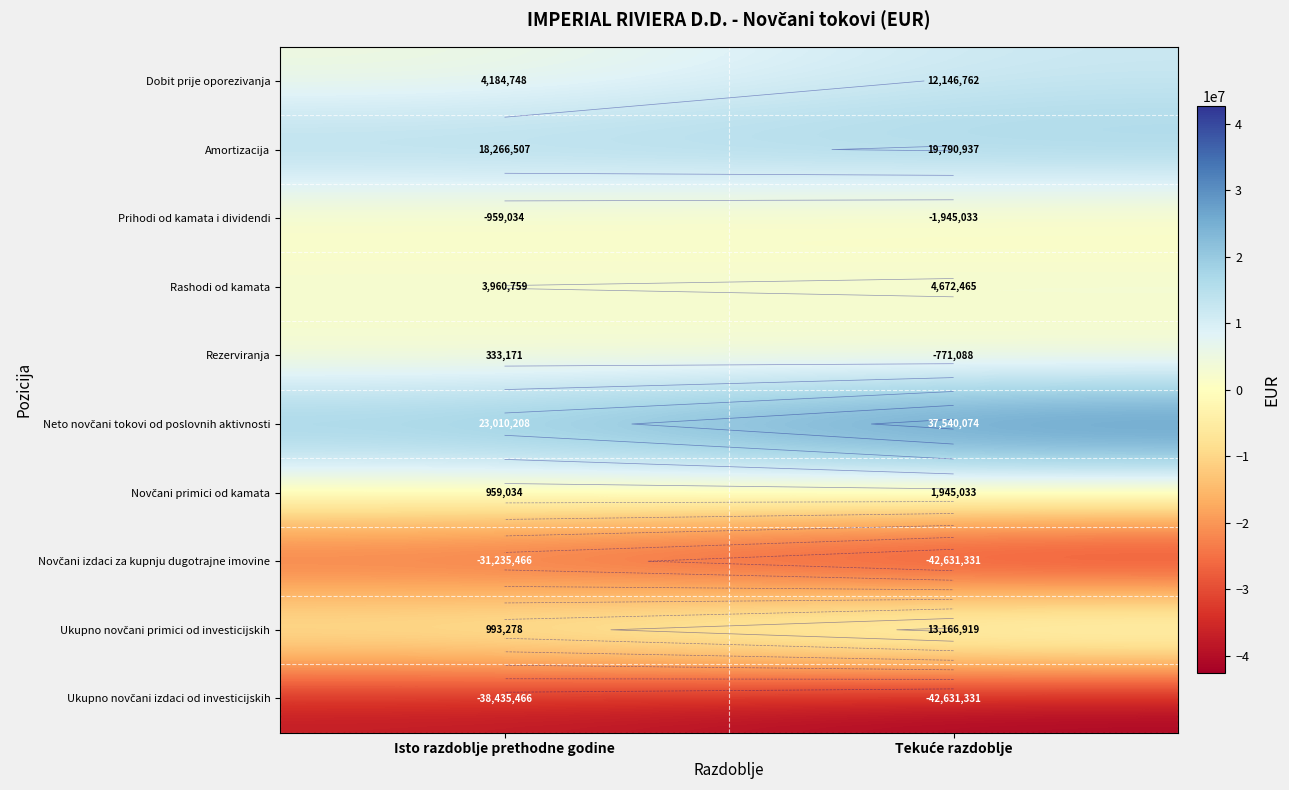

The Prihodi od kamata i dividendi series shows -1587312 at Isto razdoblje prethodne godine. True or false?

False